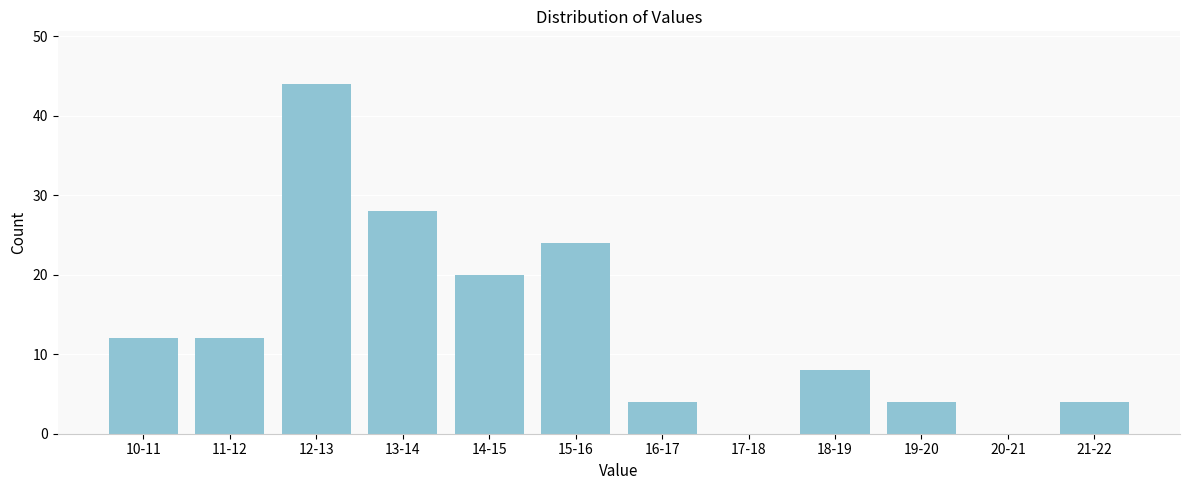

Reading left to right, what are all the values shown in this chart?

10-11=12	11-12=12	12-13=44	13-14=28	14-15=20	15-16=24	16-17=4	17-18=0	18-19=8	19-20=4	20-21=0	21-22=4